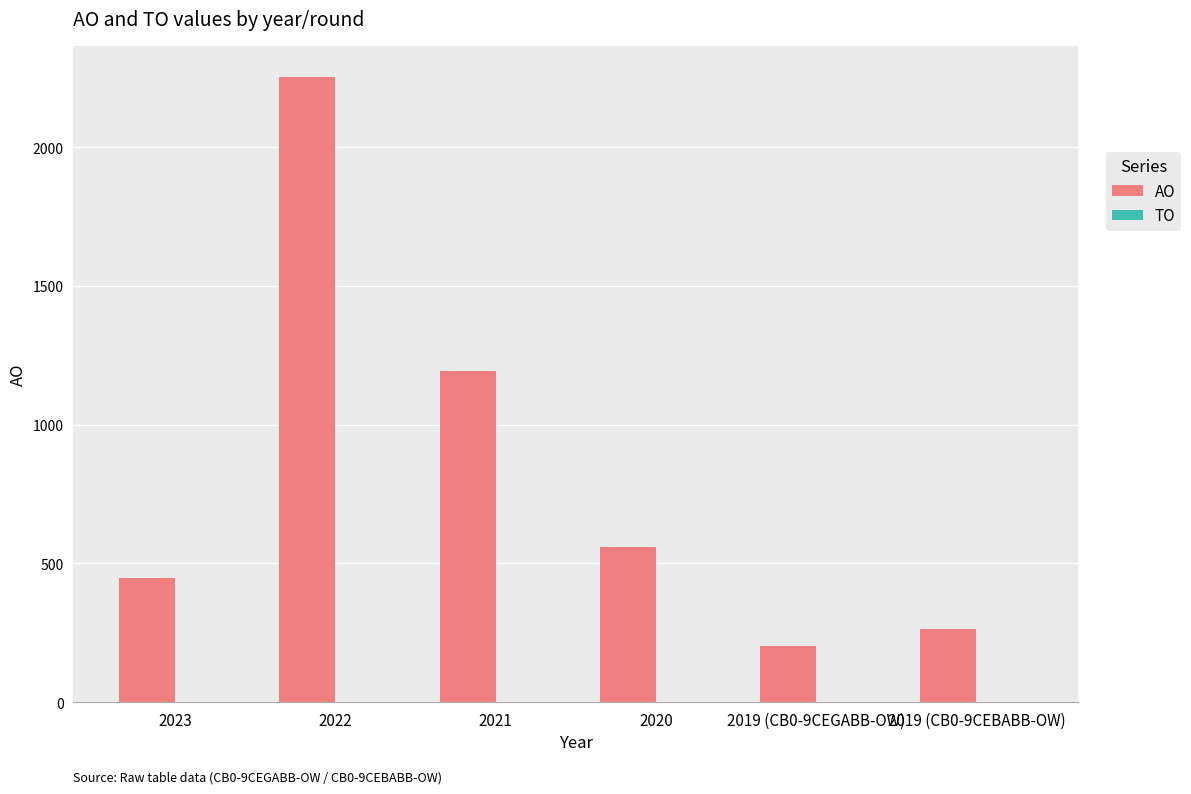

What is the sum of all values?

4919